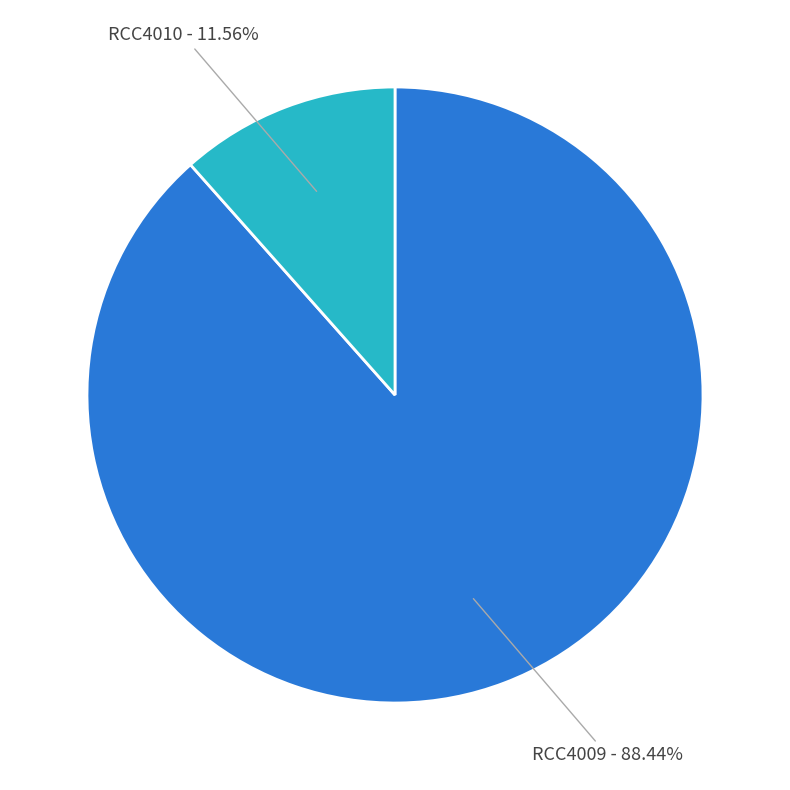

Is there any slice that represents more than half of the pie?

Yes